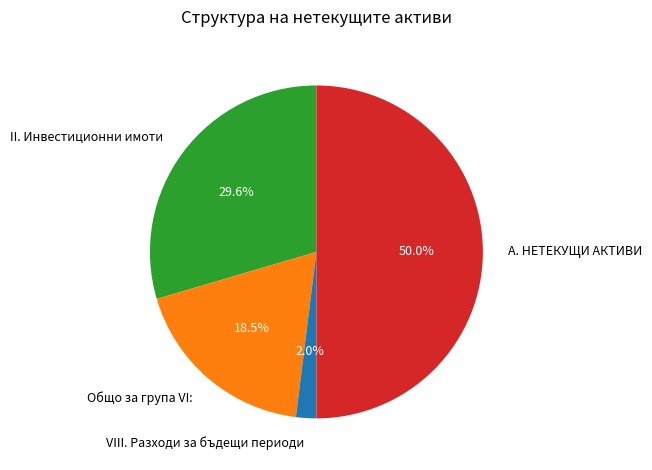

Count the number of slices in the pie.

4